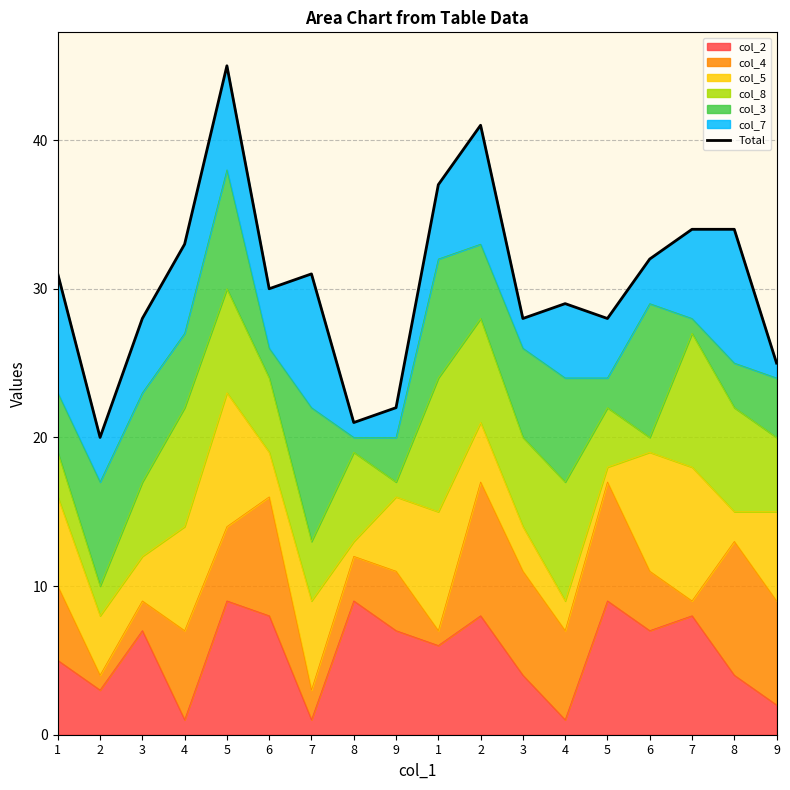

Which label corresponds to the smallest value in the chart?

2